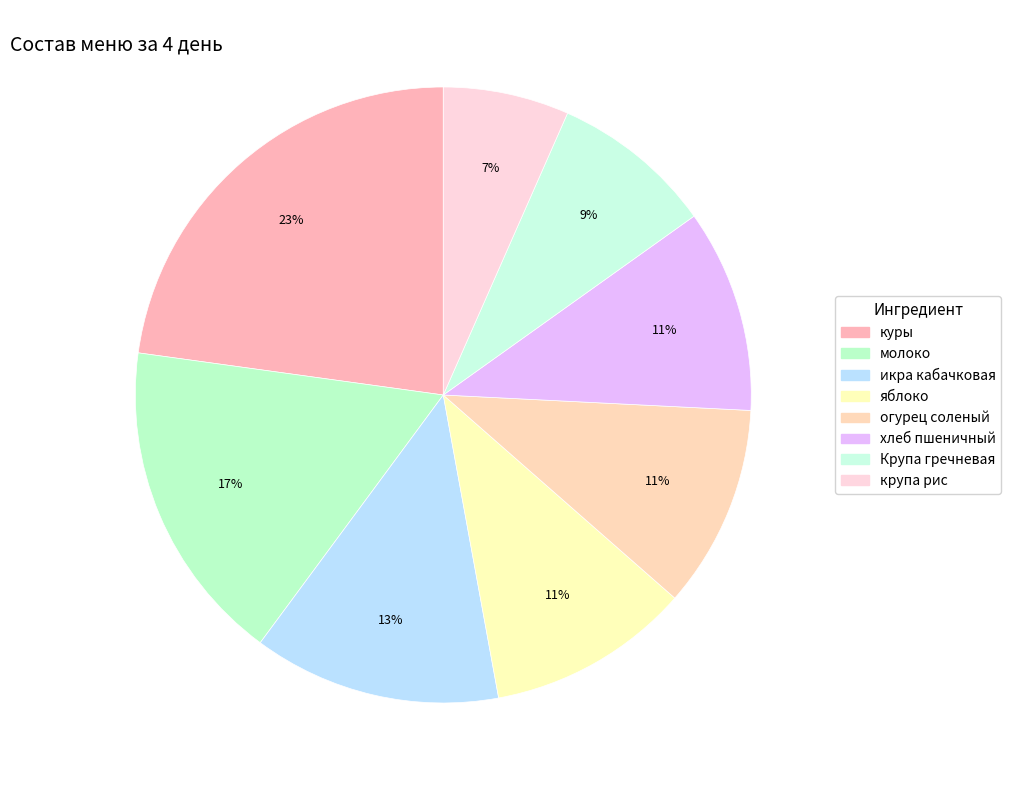

How many segments does this pie chart have?

8